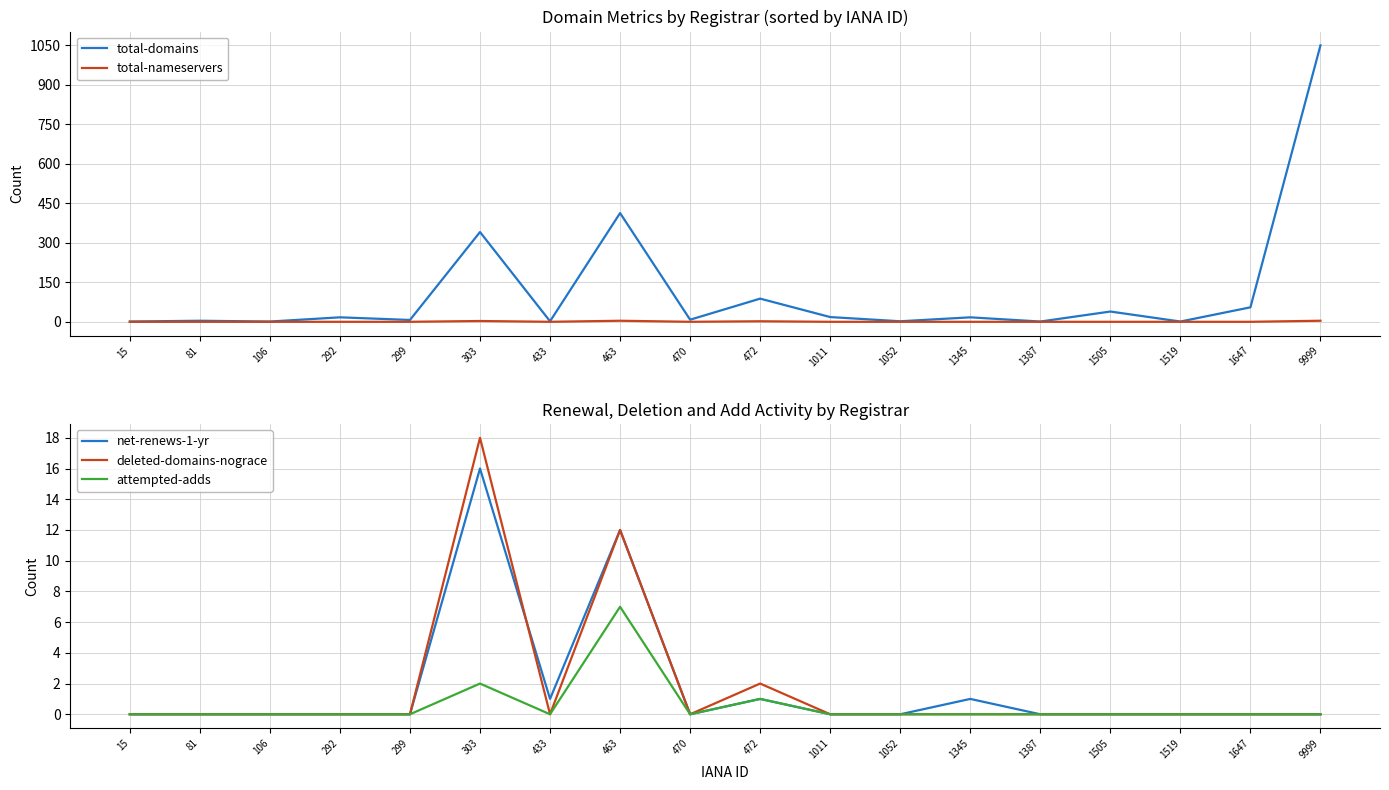

At how many categories does at least one series exceed 182?

3